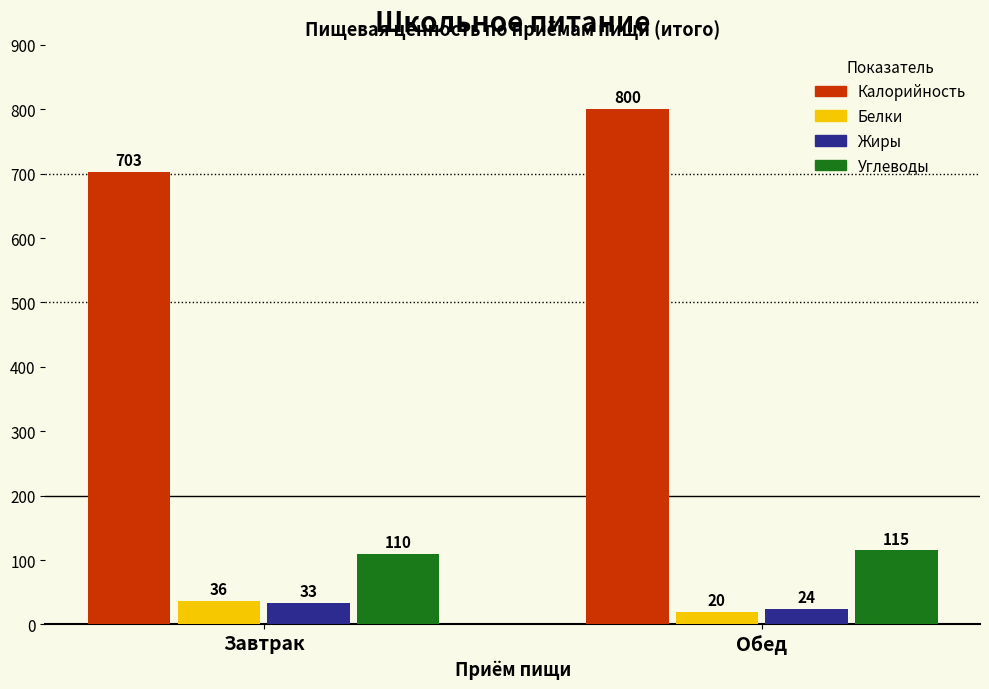

What is the sum of the Жиры values at Обед and Завтрак?

57